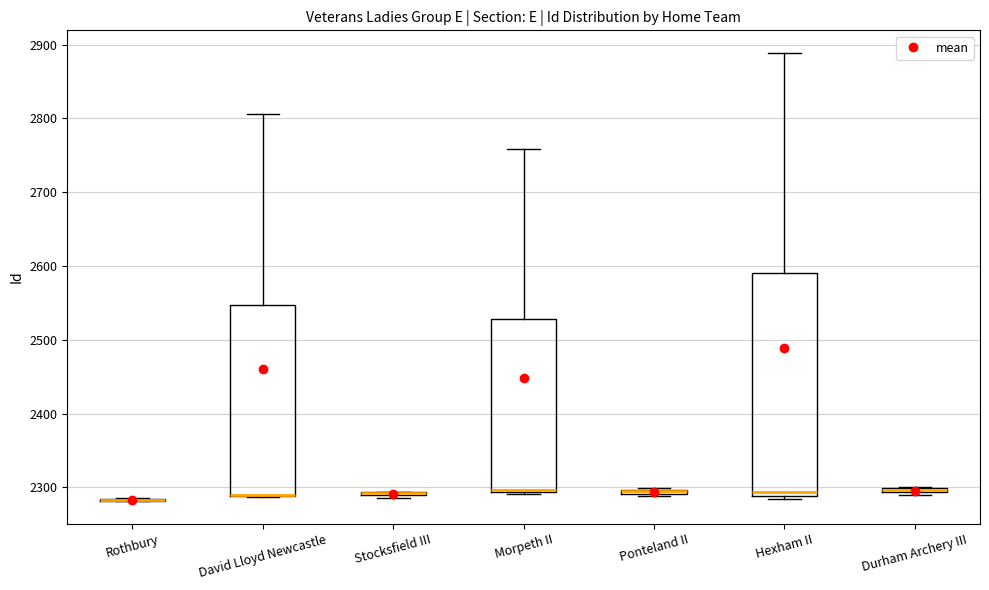

Comparing the boxes themselves (not the whiskers), which one is the tallest?

Hexham II